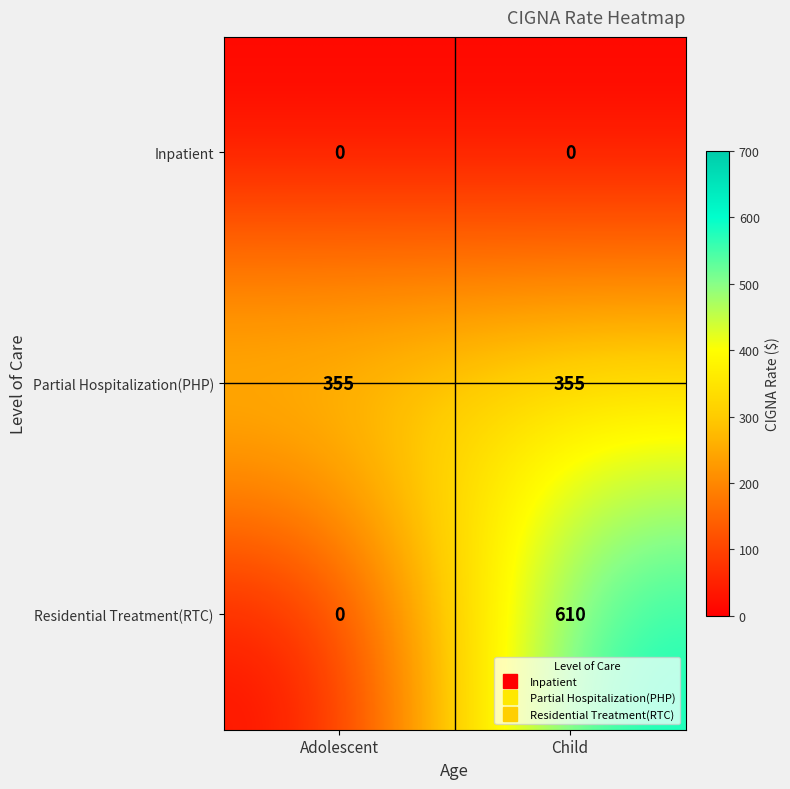

Rank the series by their maximum value, from lowest to highest.

Inpatient, Partial Hospitalization(PHP), Residential Treatment(RTC)